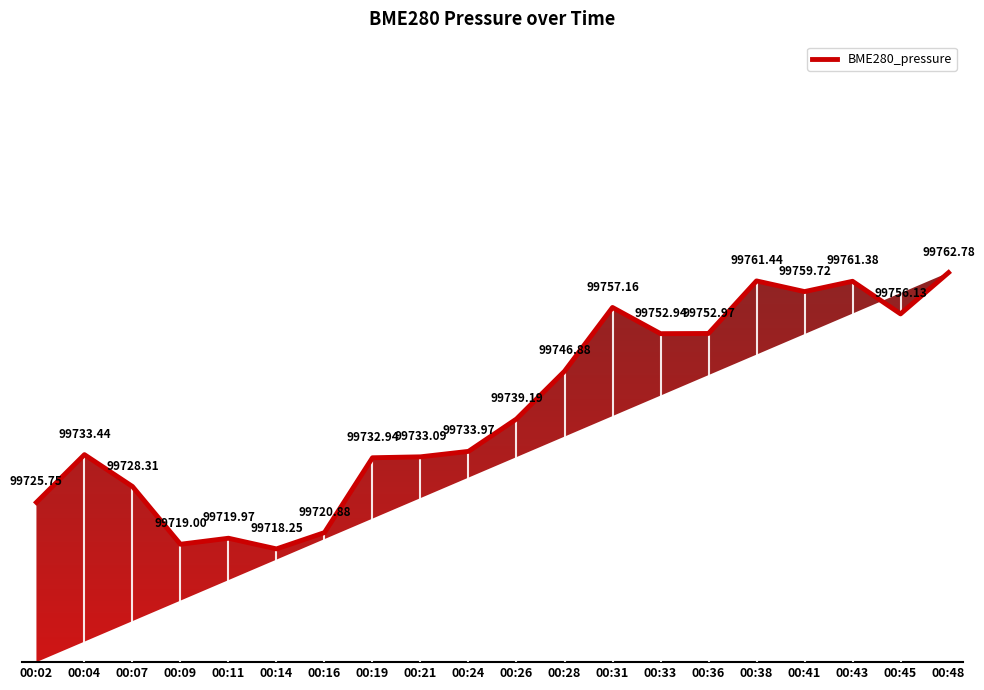

Rank the categories by value from lowest to highest.

00:14, 00:09, 00:11, 00:16, 00:02, 00:07, 00:19, 00:21, 00:04, 00:24, 00:26, 00:28, 00:33, 00:36, 00:45, 00:31, 00:41, 00:43, 00:38, 00:48